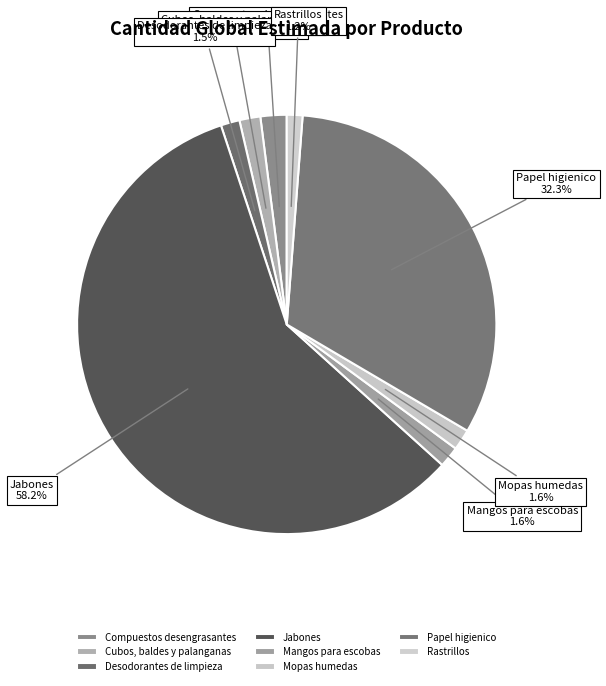

True or false: Rastrillos accounts for 1% of the total.

True